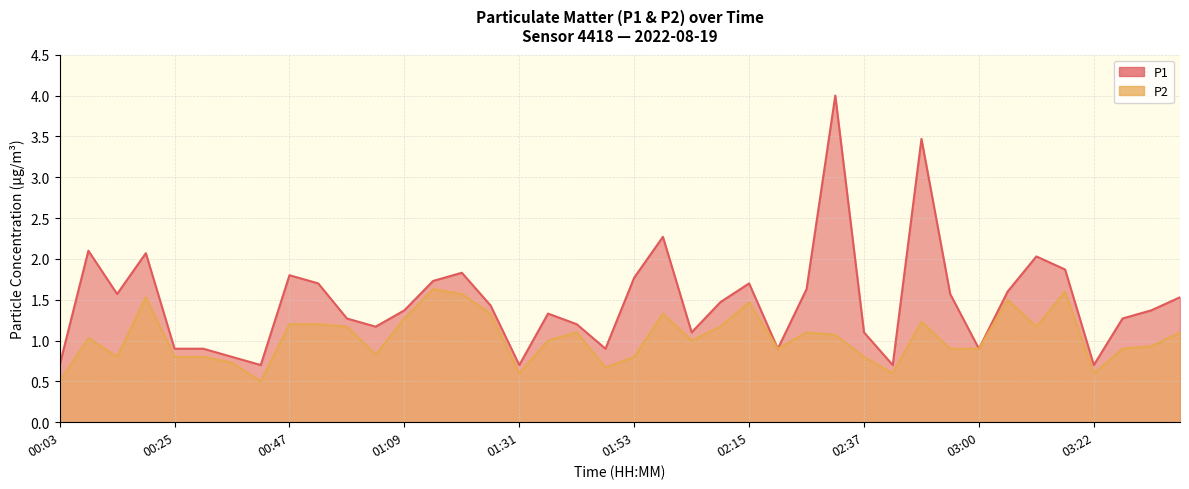

At how many categories does at least one series exceed 1?

29